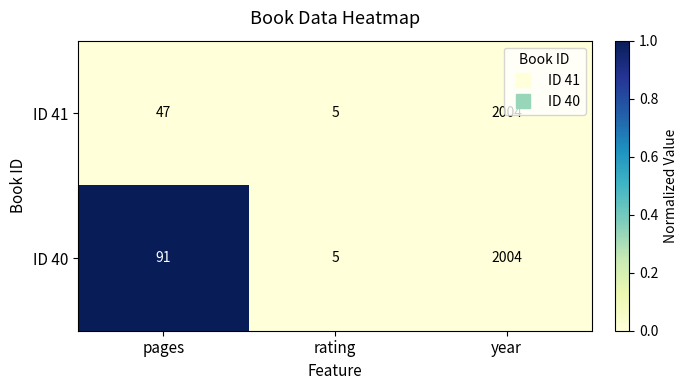

Rank the categories by ID 40 value from highest to lowest.

year, pages, rating